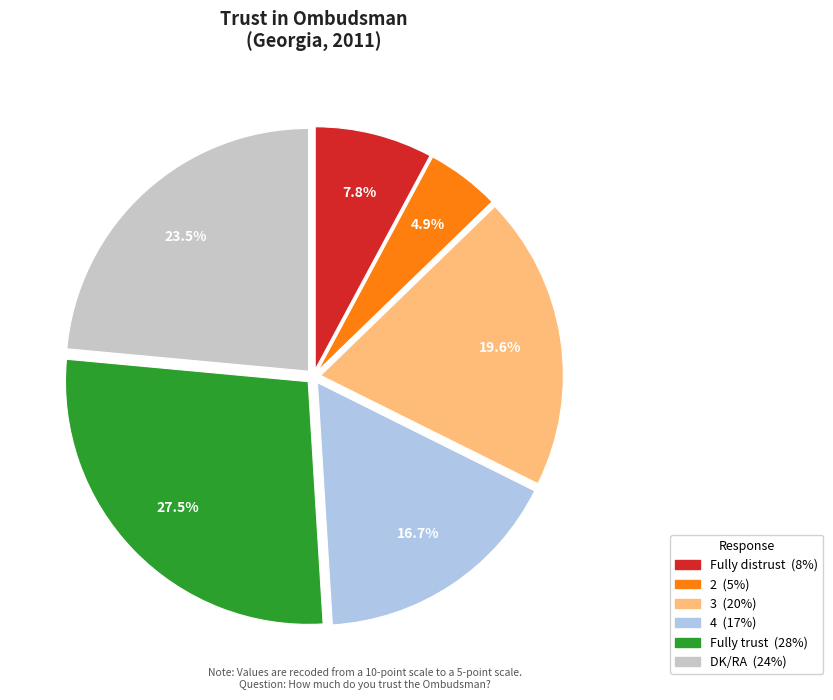

Which slice is the smallest?

2